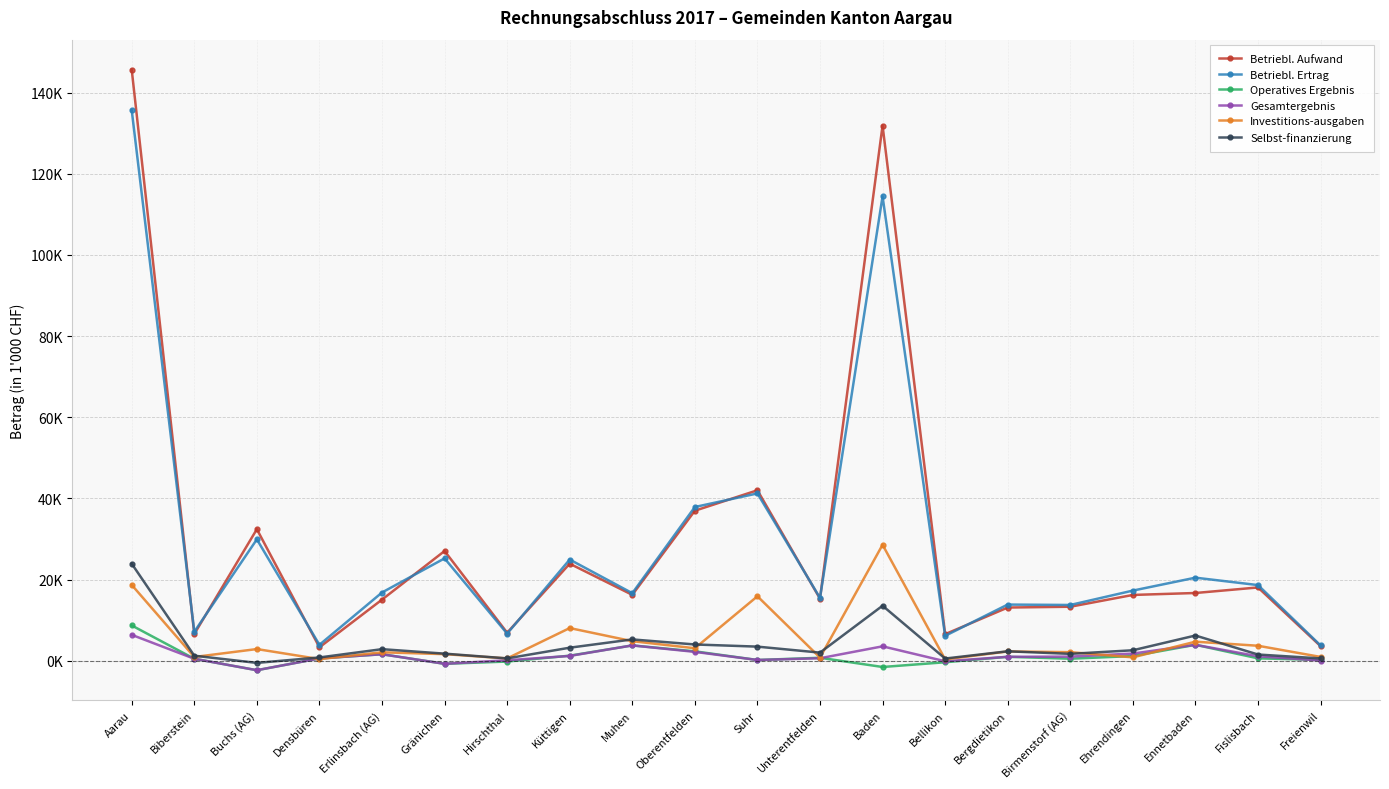

Is this an area chart (filled region under the line)?

No